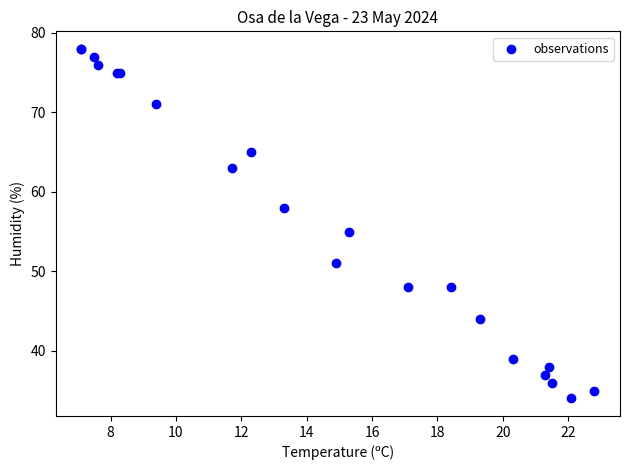

What Y value in the scatter plot is closest to 56?

55